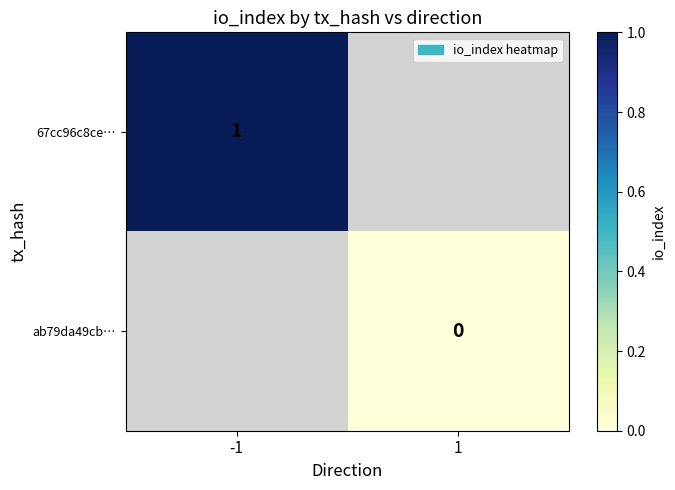

Is it true that 67cc96c8ce… equals 1 at -1?

True